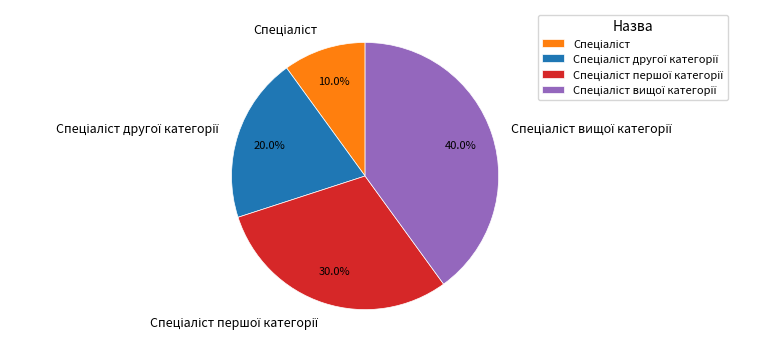

Is there any slice that represents more than half of the pie?

No